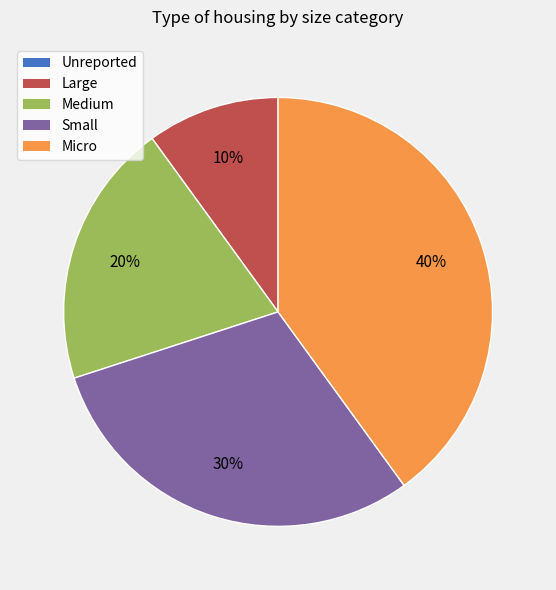

What percentage is the Medium slice, to the nearest percent?

20%